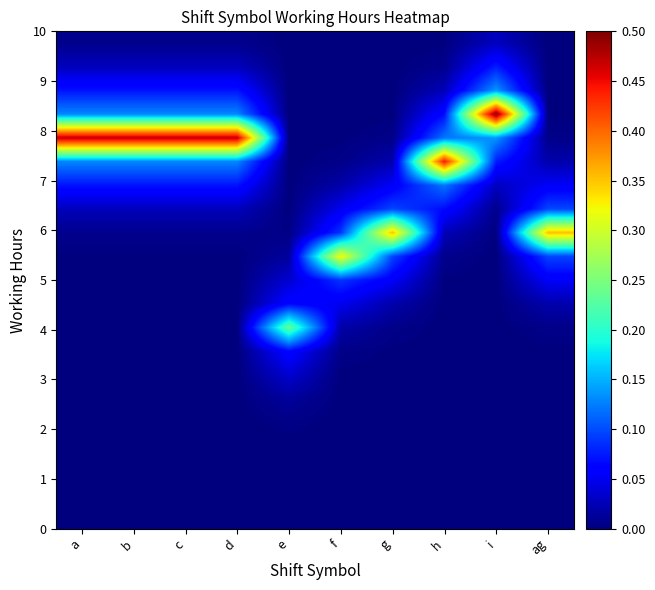

What is the greatest value displayed?

0.5